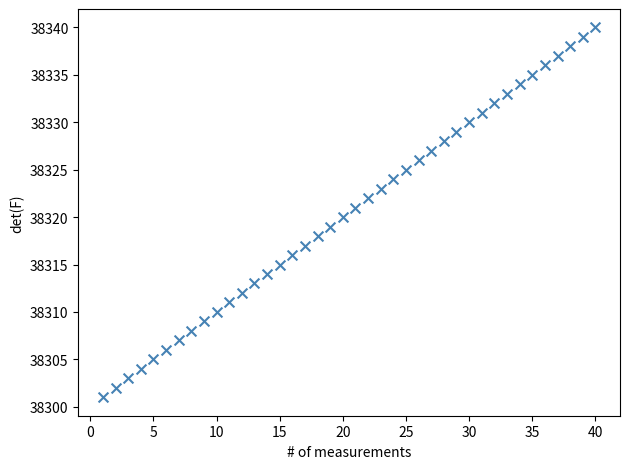

What is the range of Y values (max minus min)?

39